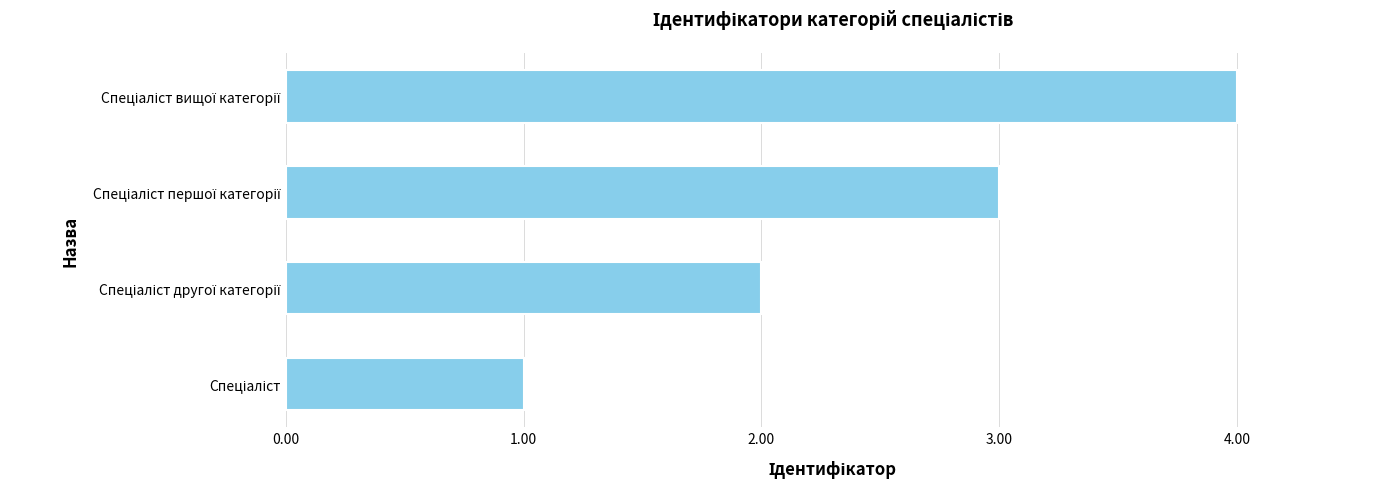

What is the greatest value displayed?

4